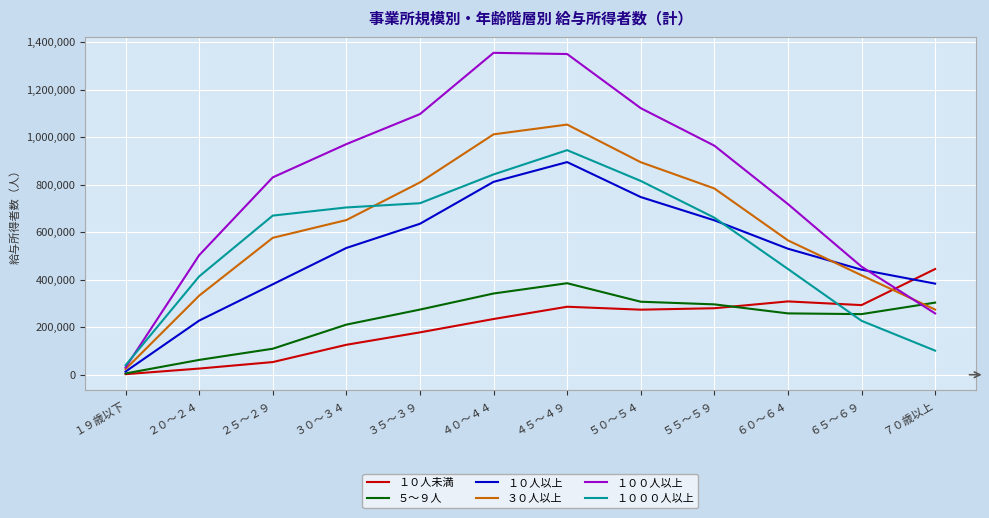

Is it true that １００人以上 equals 964250 at ５５～５９?

True